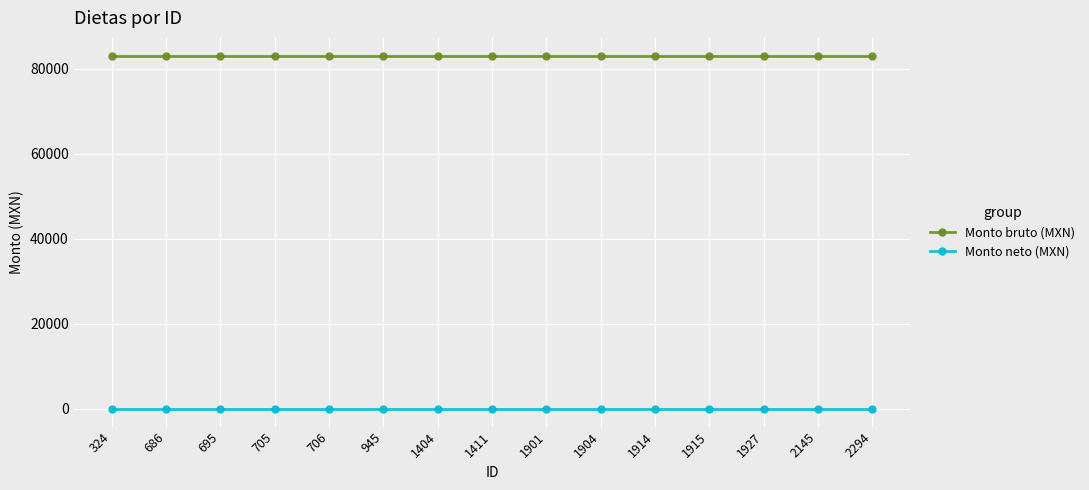

List the series in order of their overall mean, highest first.

Monto bruto (MXN), Monto neto (MXN)